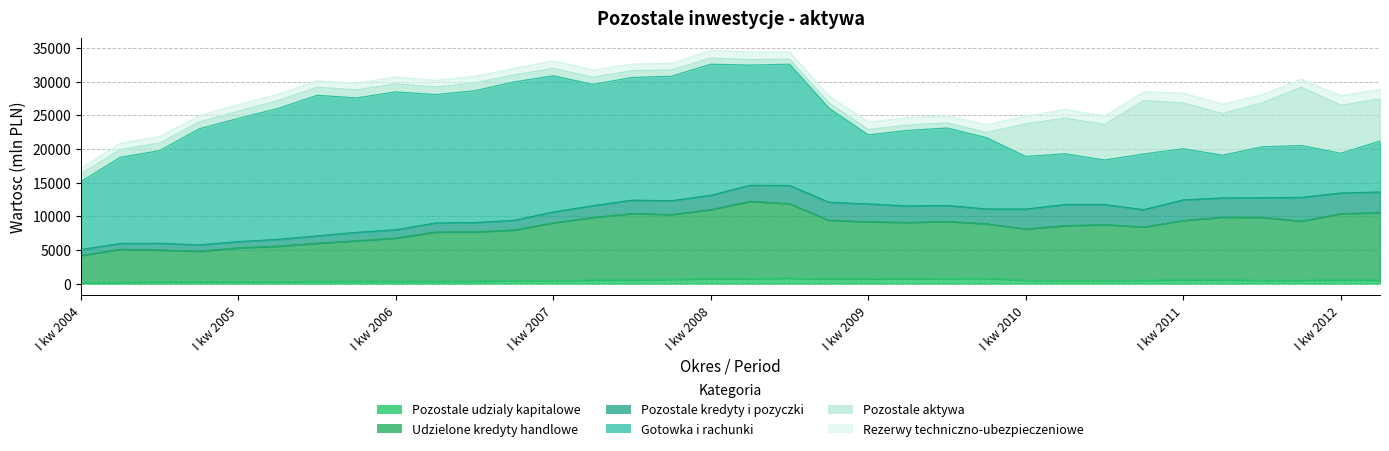

After their last crossing, which series has the higher values: Pozostale aktywa or Rezerwy techniczno-ubezpieczeniowe?

Pozostale aktywa